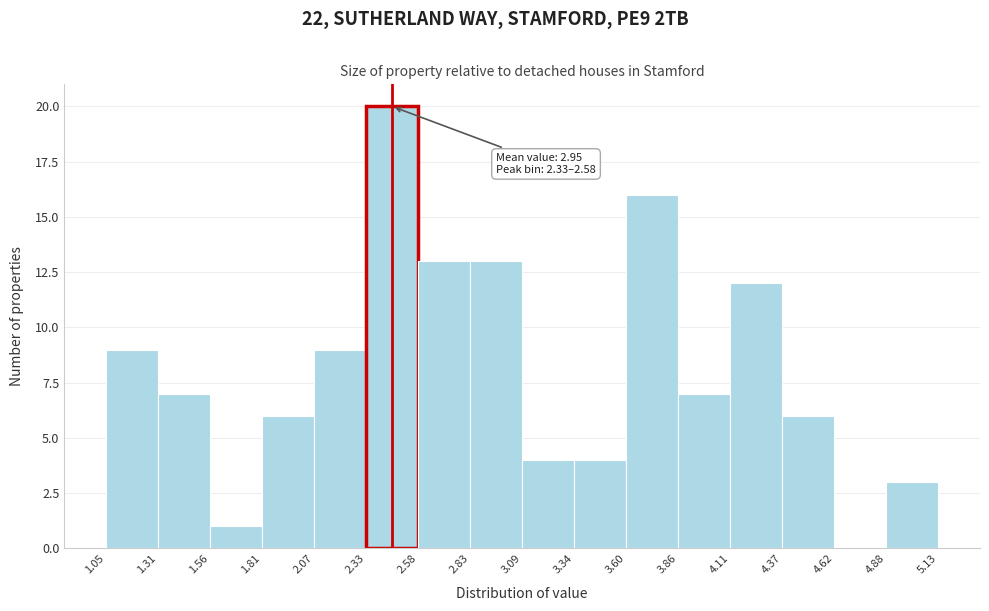

Which range on the x-axis has the tallest bar?

2.33 to 2.58